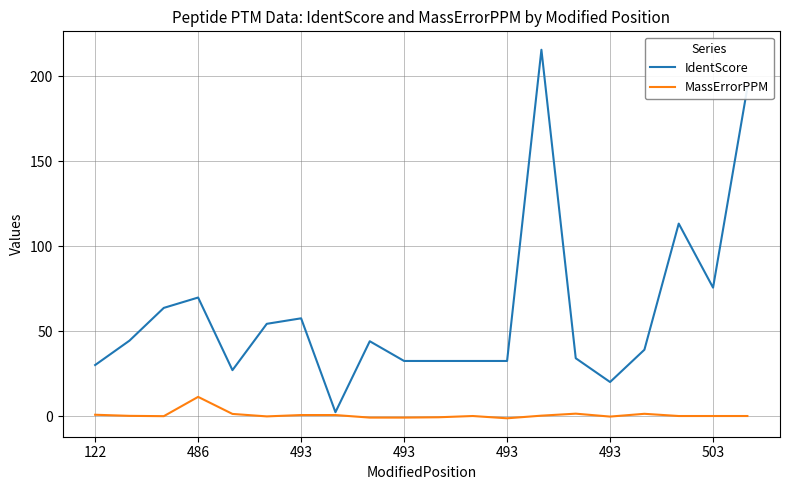

Which series has the largest range (max minus min)?

IdentScore